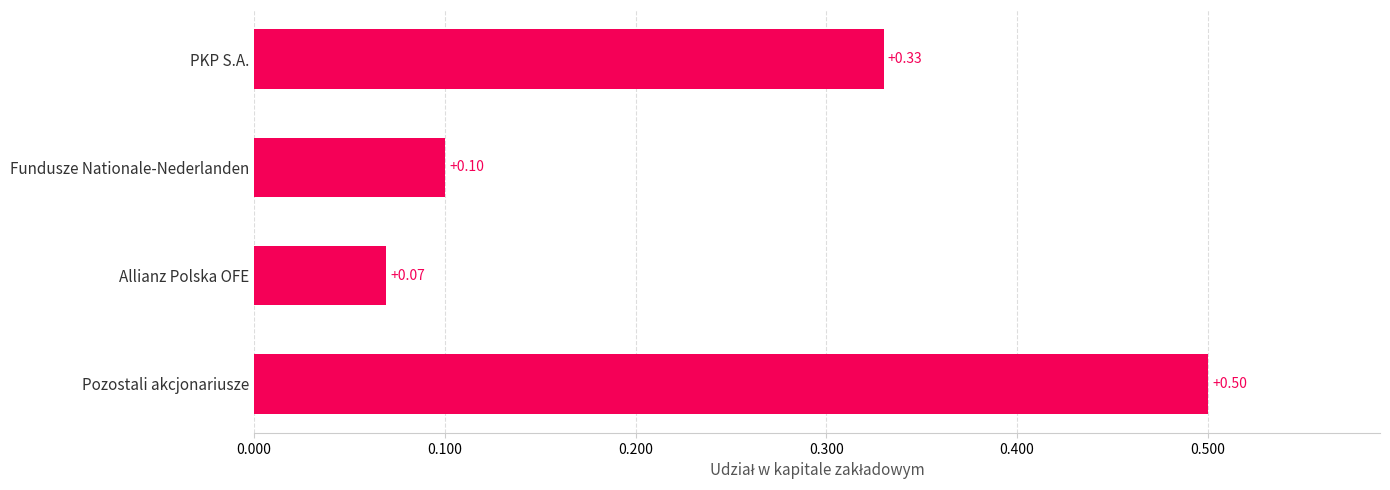

How many distinct data groups are displayed?

1